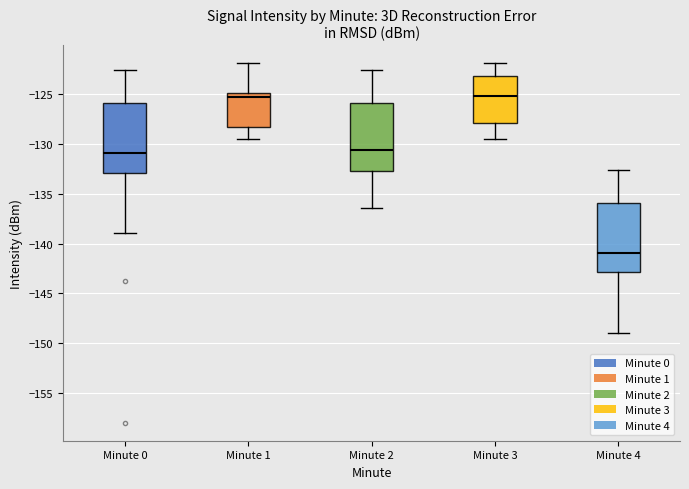

Where does the upper whisker of the box for Minute 4 end on the y-axis? The values are not printed on the chart, so give them approximately, as read against the axis.

-132.5